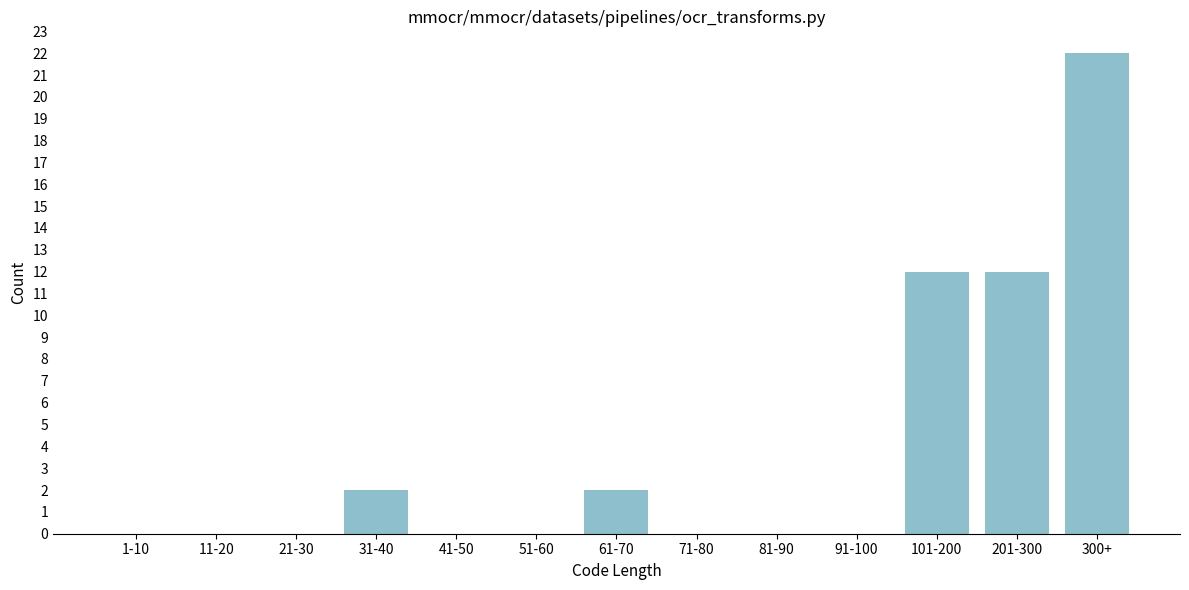

Reading left to right, what are all the values shown in this chart?

1-10=0	11-20=0	21-30=0	31-40=2	41-50=0	51-60=0	61-70=2	71-80=0	81-90=0	91-100=0	101-200=12	201-300=12	300+=22